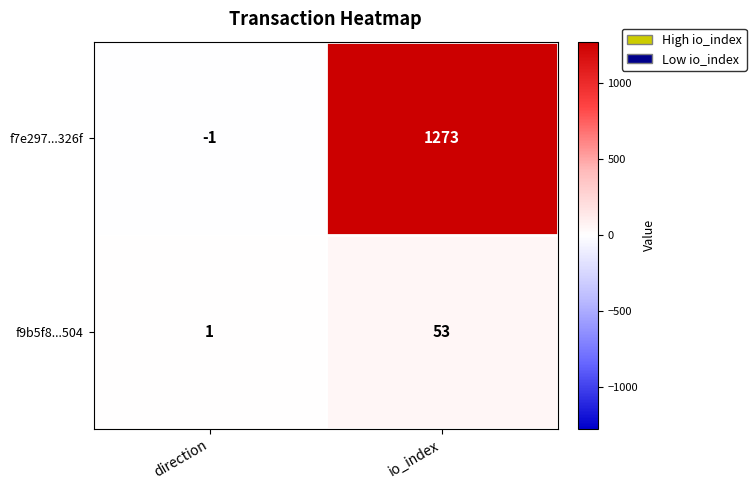

Reading left to right, transcribe all the data shown in this chart.

f7e297...326f: direction=-1	io_index=1273
f9b5f8...504: direction=1	io_index=53